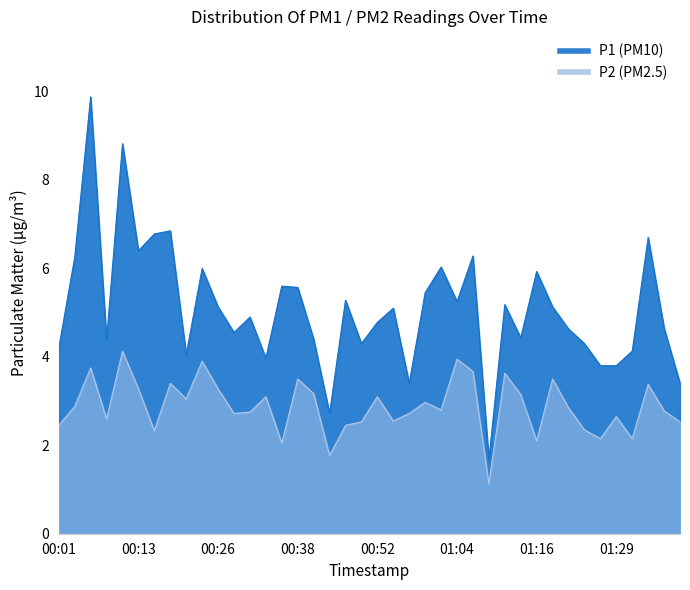

At which category does the chart reach its peak across all series?

00:06